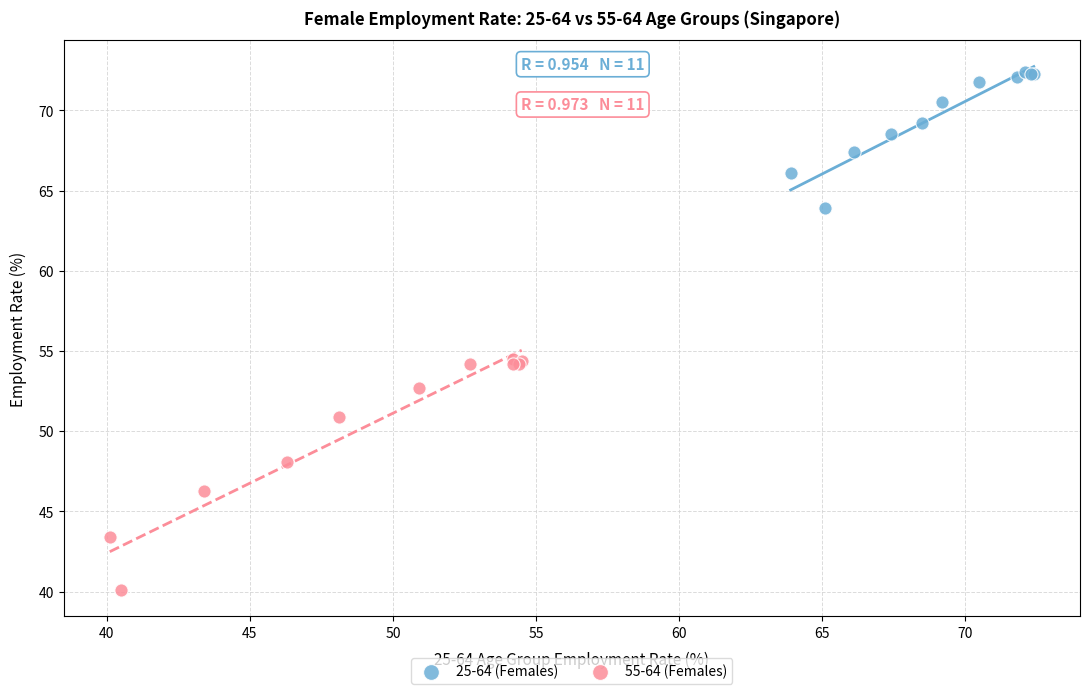

What are all the series names shown in the legend?

25-64 (Females), 55-64 (Females)